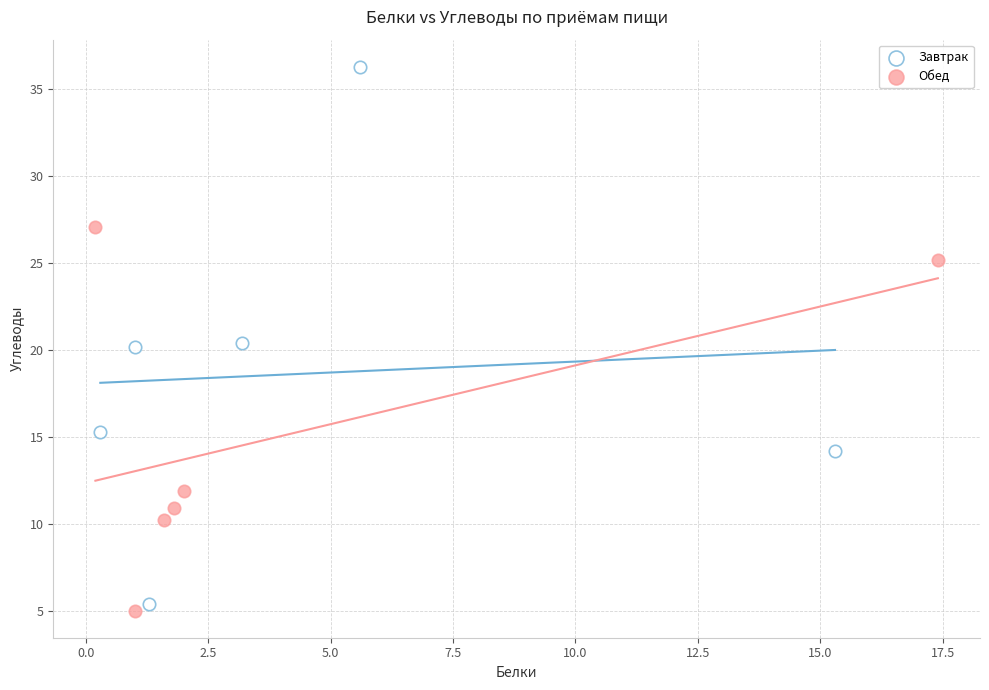

Which series has the largest Y range (max minus min)?

Завтрак